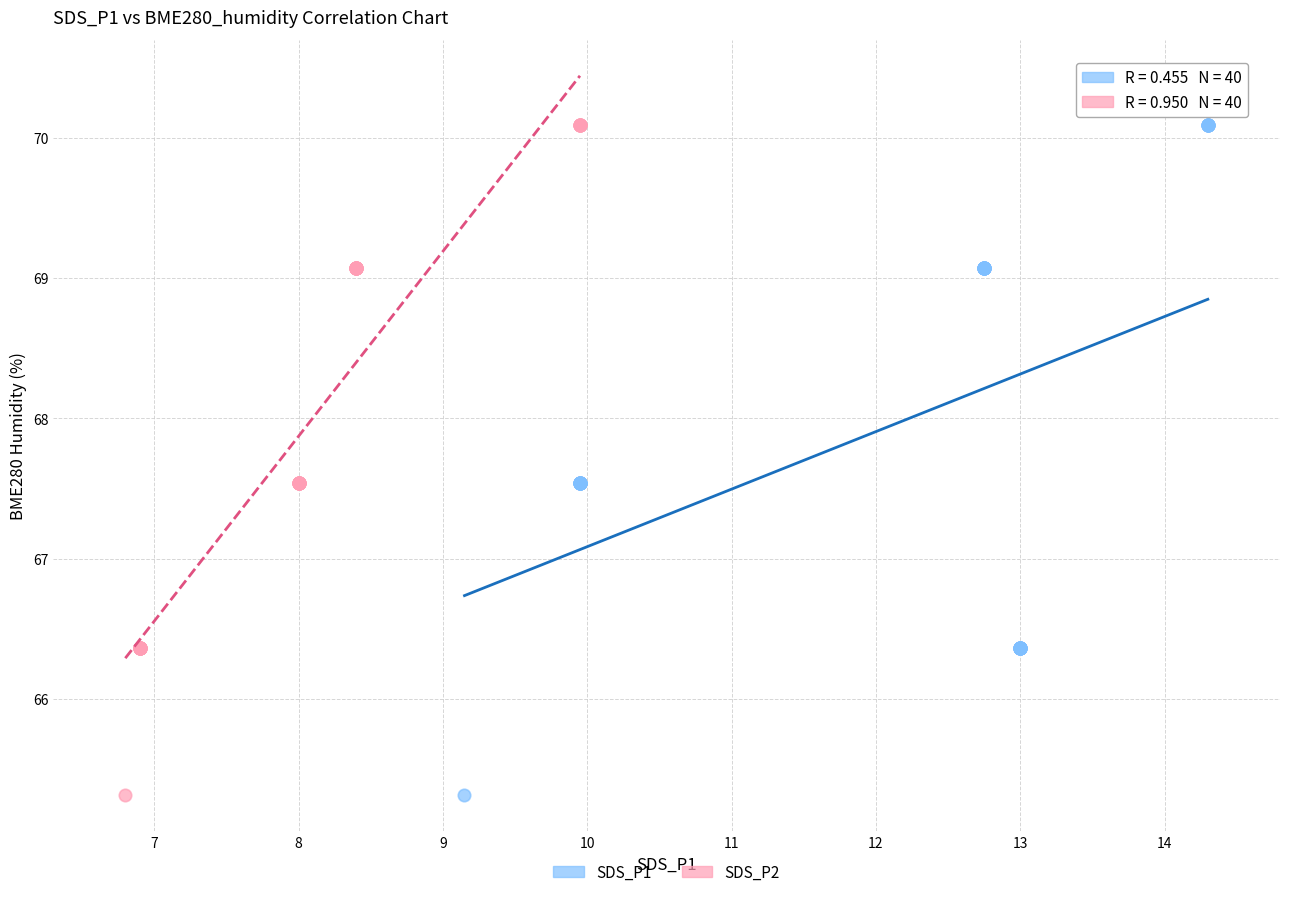

What are all the series names shown in the legend?

SDS_P1, SDS_P2